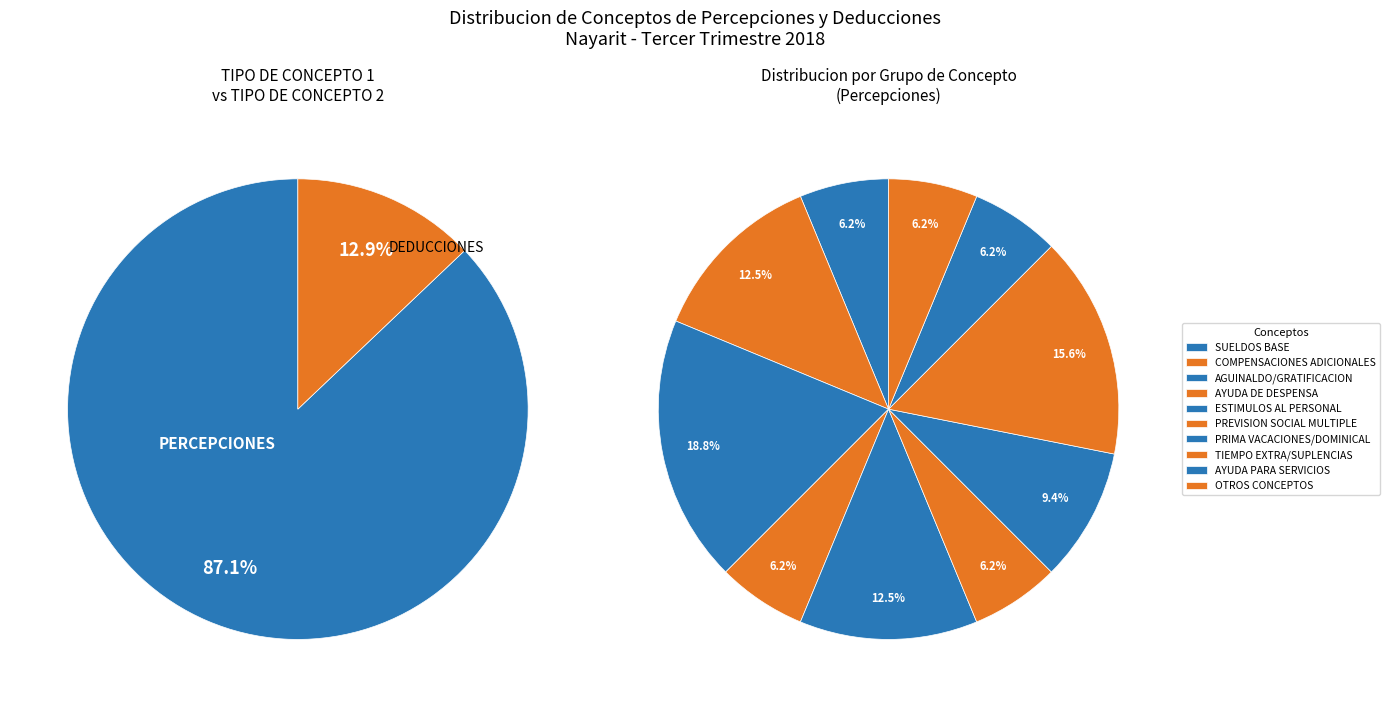

Which slice is the smallest?

AYUDA PARA SERVICIOS